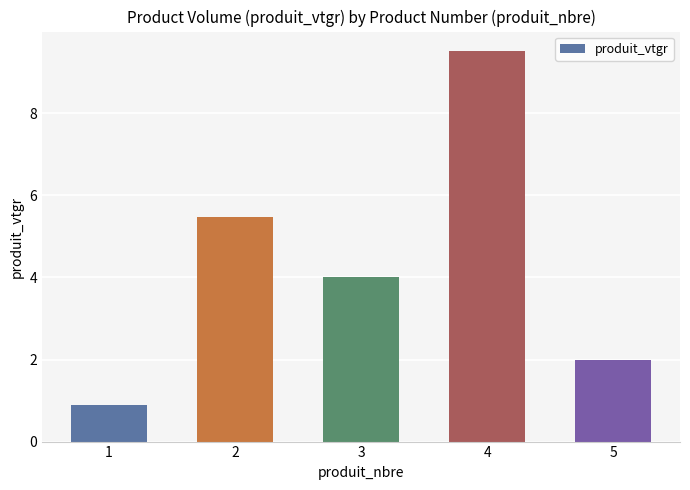

Reading right to left, list all the values displayed in this chart.

2.0	9.5	4.0	5.5	0.9